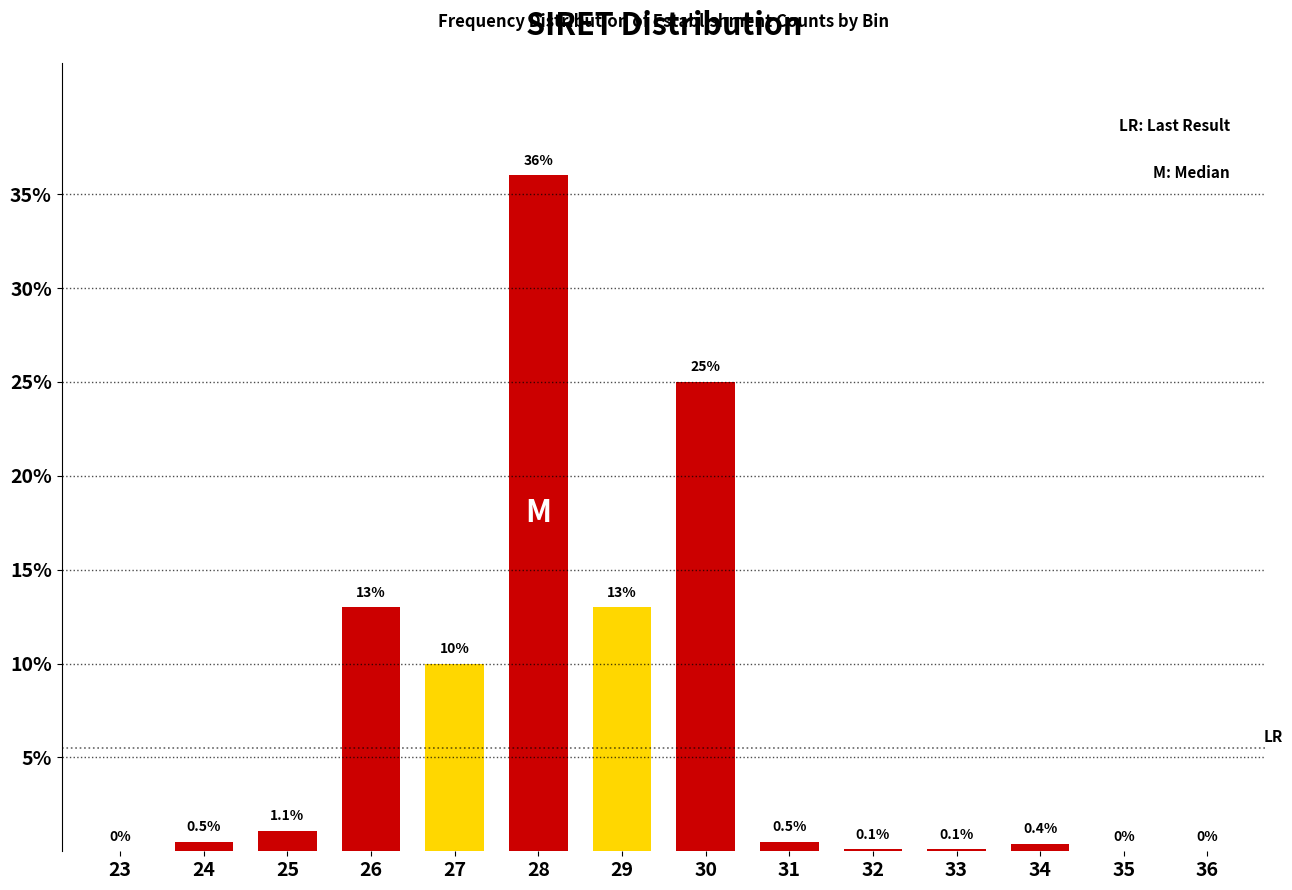

Reading right to left, what are all the values shown in this chart?

36=0.0	35=0.0	34=0.4	33=0.1	32=0.1	31=0.5	30=25.0	29=13.0	28=36.0	27=10.0	26=13.0	25=1.1	24=0.5	23=0.0